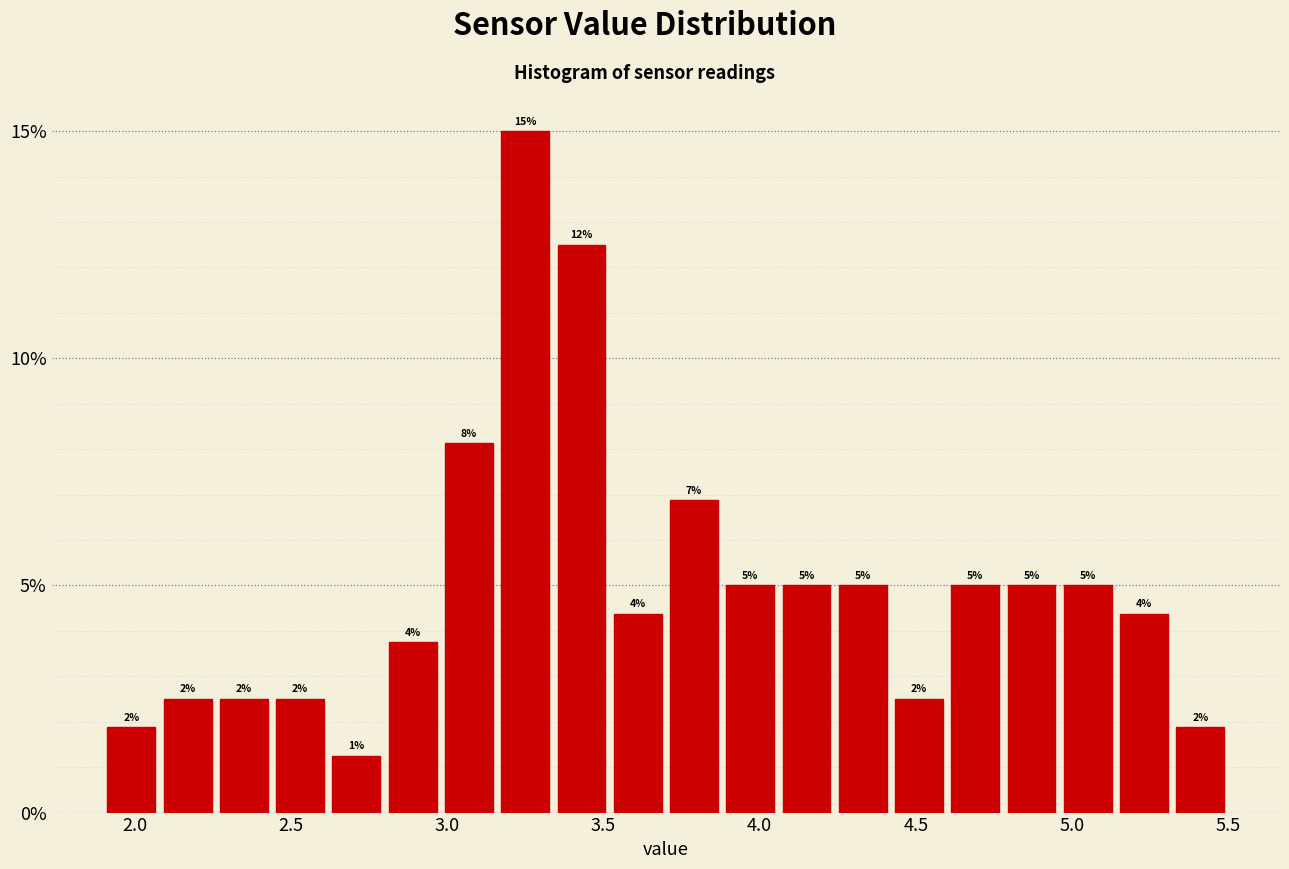

Around what value on the x-axis is the tallest bar? Give the approximate position of its centre, as read against the axis.

3.25